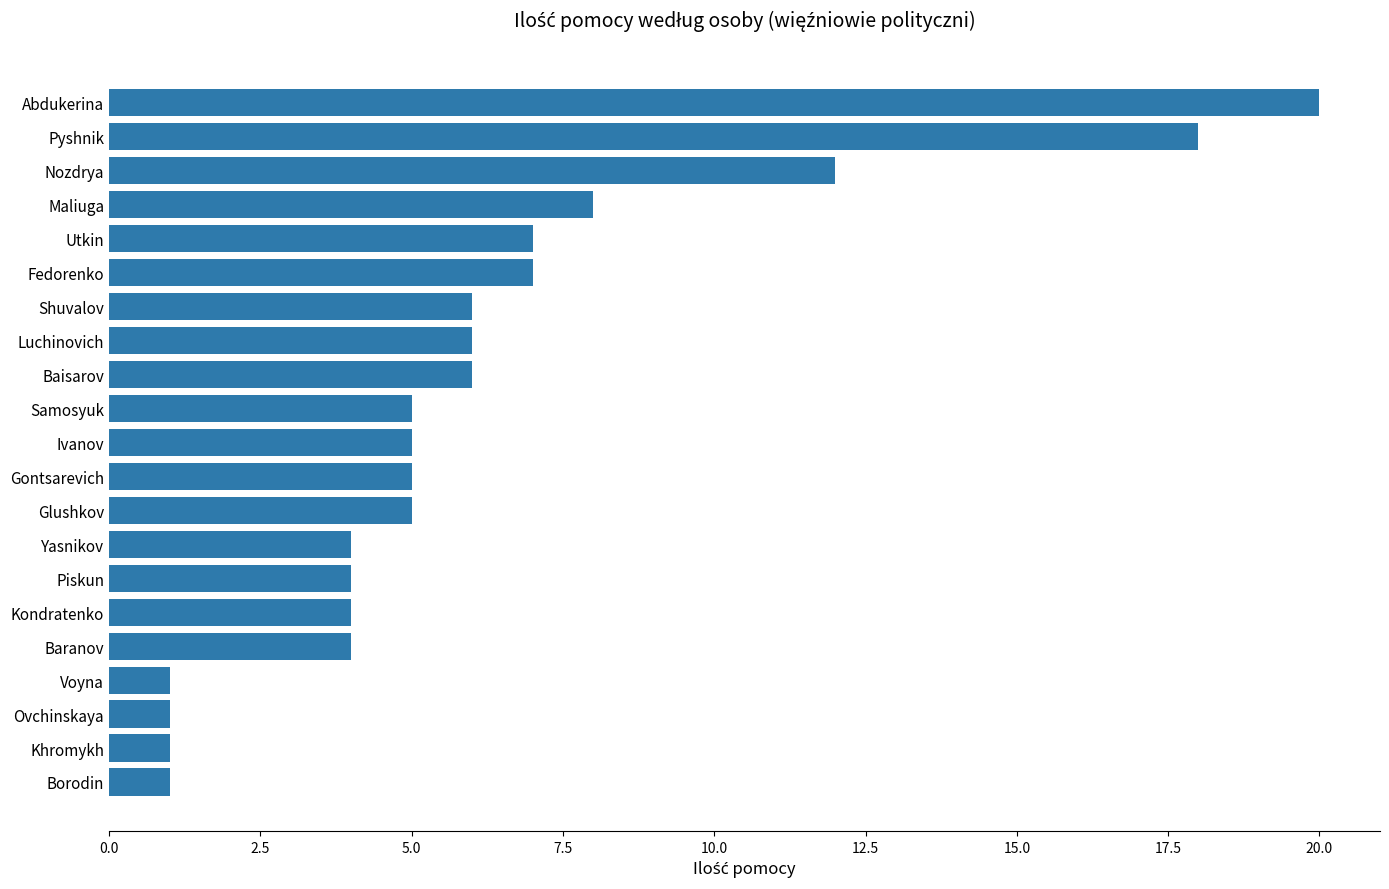

What is the label of the 20th bar from the bottom?

Pyshnik